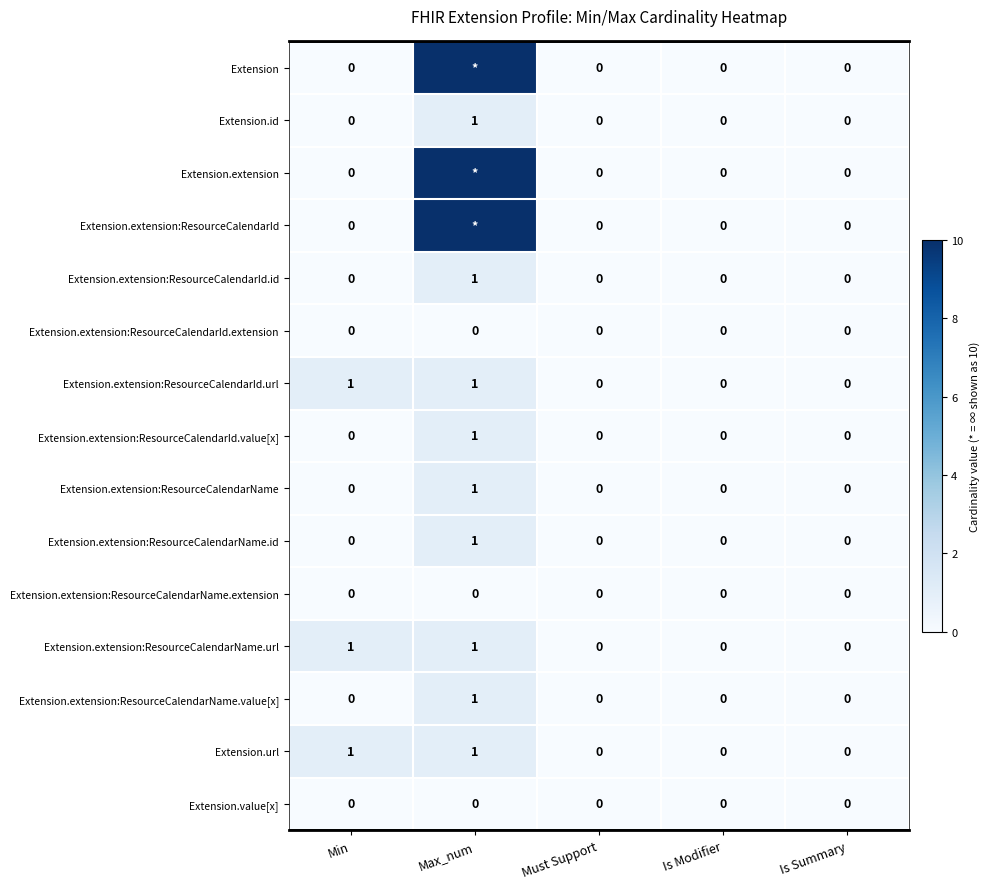

How many Extension.extension:ResourceCalendarName values are between 0 and 1?

5